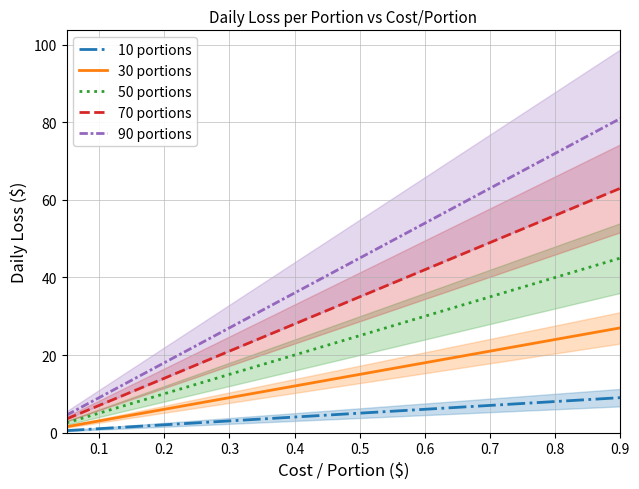

What is the minimum value for 70 portions?

3.5